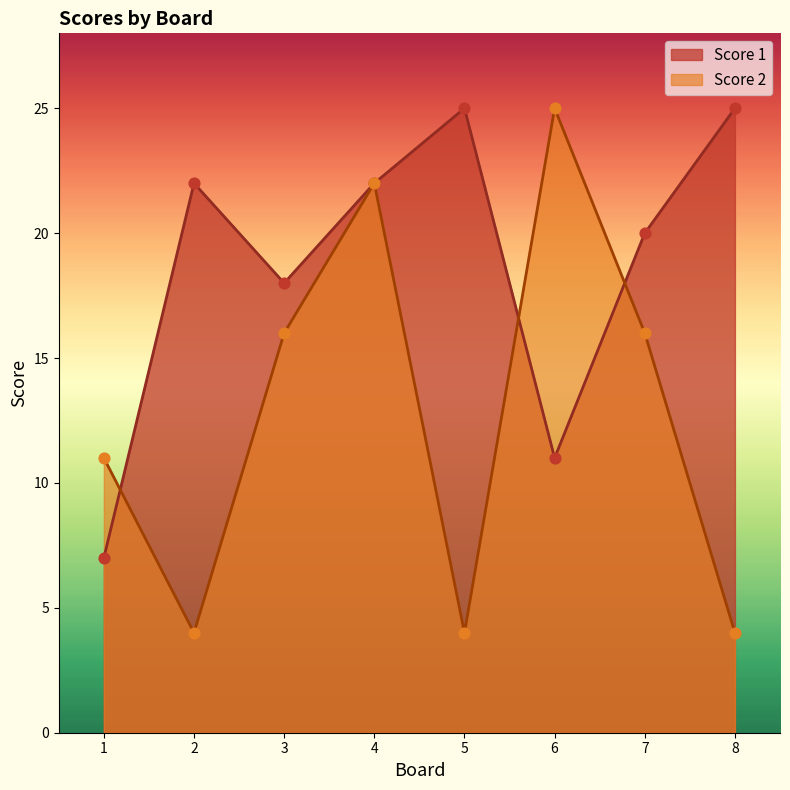

At how many categories does at least one series exceed 13?

7